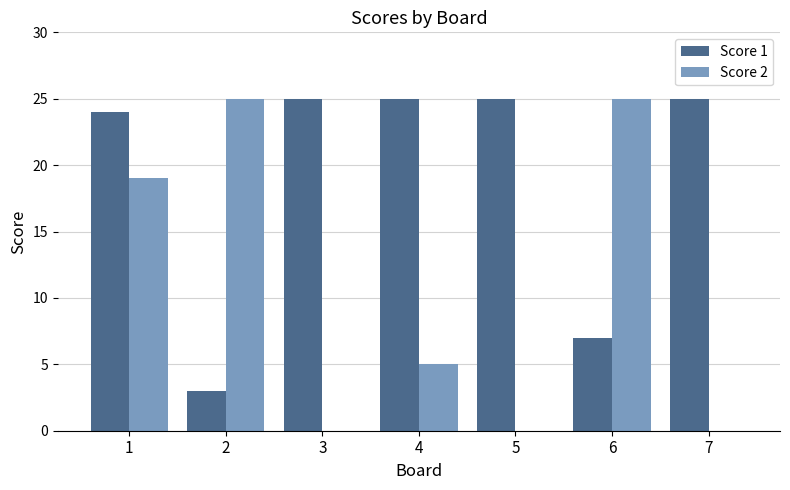

What is the greatest value displayed?

25